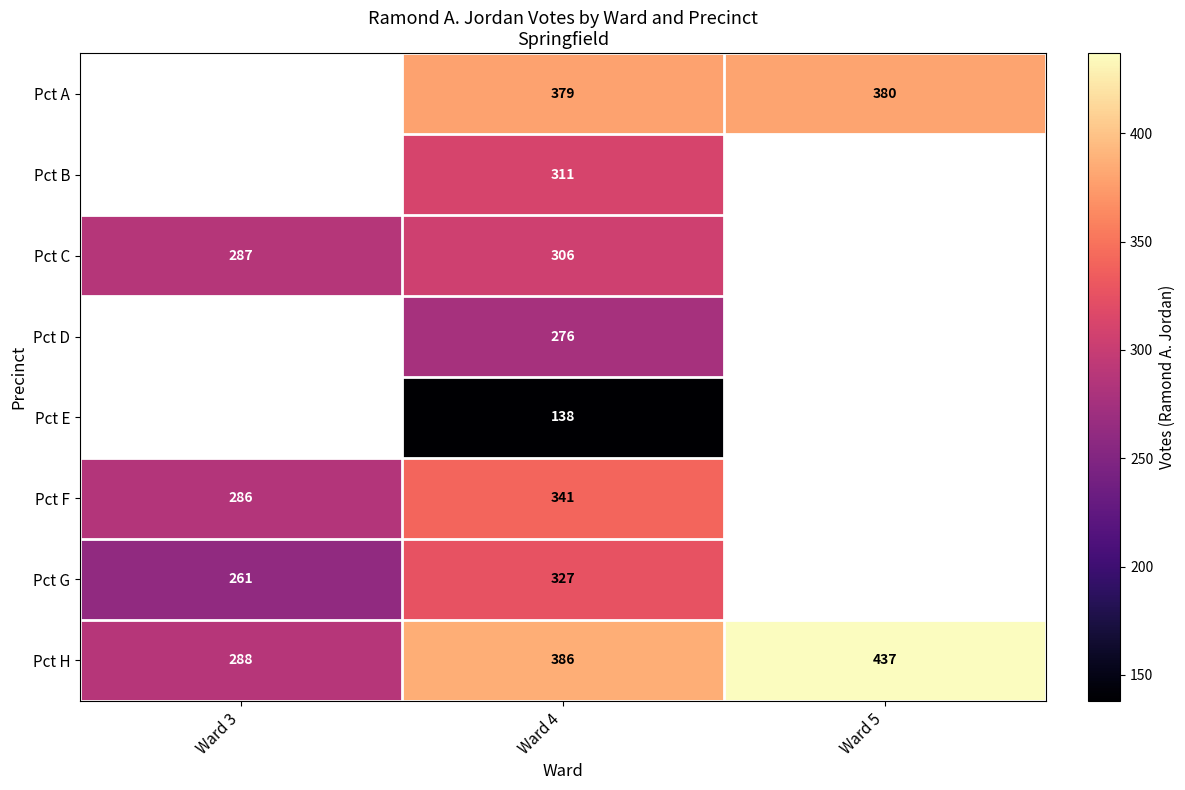

At Ward 4, list the series in order from largest to smallest.

Pct H, Pct A, Pct F, Pct G, Pct B, Pct C, Pct D, Pct E